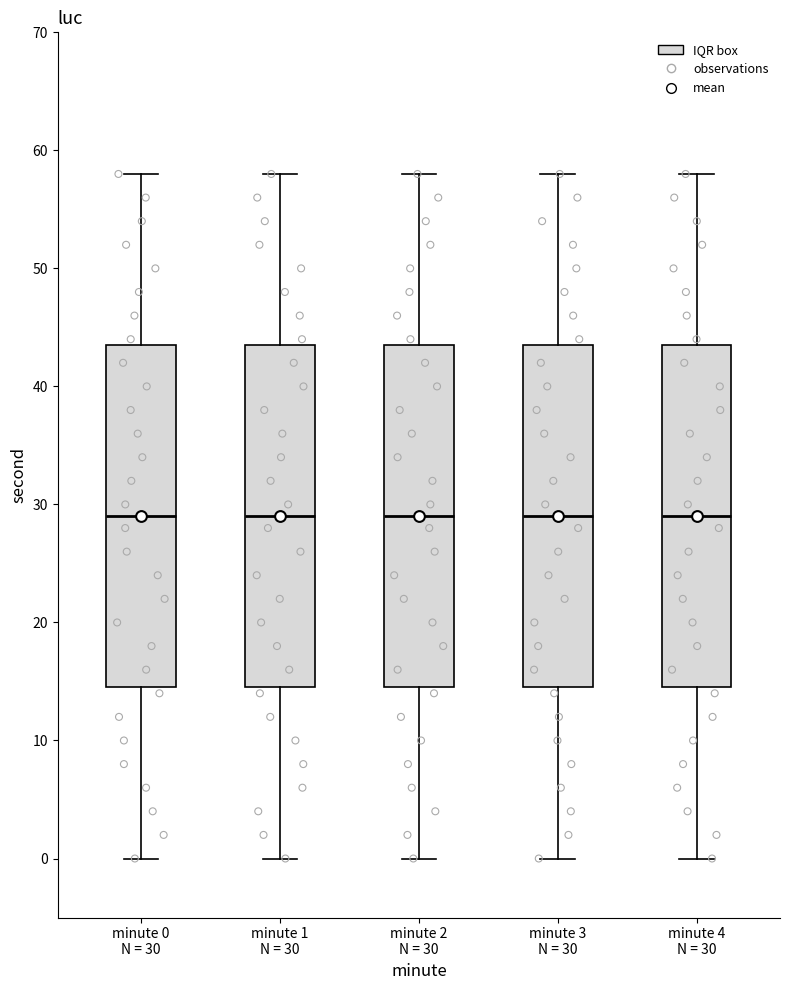

Reading left to right, read every box against the y-axis: the position of its median line, the range the box covers, and the ends of its whiskers. The values are not printed on the chart, so give them approximately, as read against the axis.

minute 0 N = 30: median 29, box 15 to 44, whiskers 0 to 58
minute 1 N = 30: median 29, box 15 to 44, whiskers 0 to 58
minute 2 N = 30: median 29, box 15 to 44, whiskers 0 to 58
minute 3 N = 30: median 29, box 15 to 44, whiskers 0 to 58
minute 4 N = 30: median 29, box 15 to 44, whiskers 0 to 58